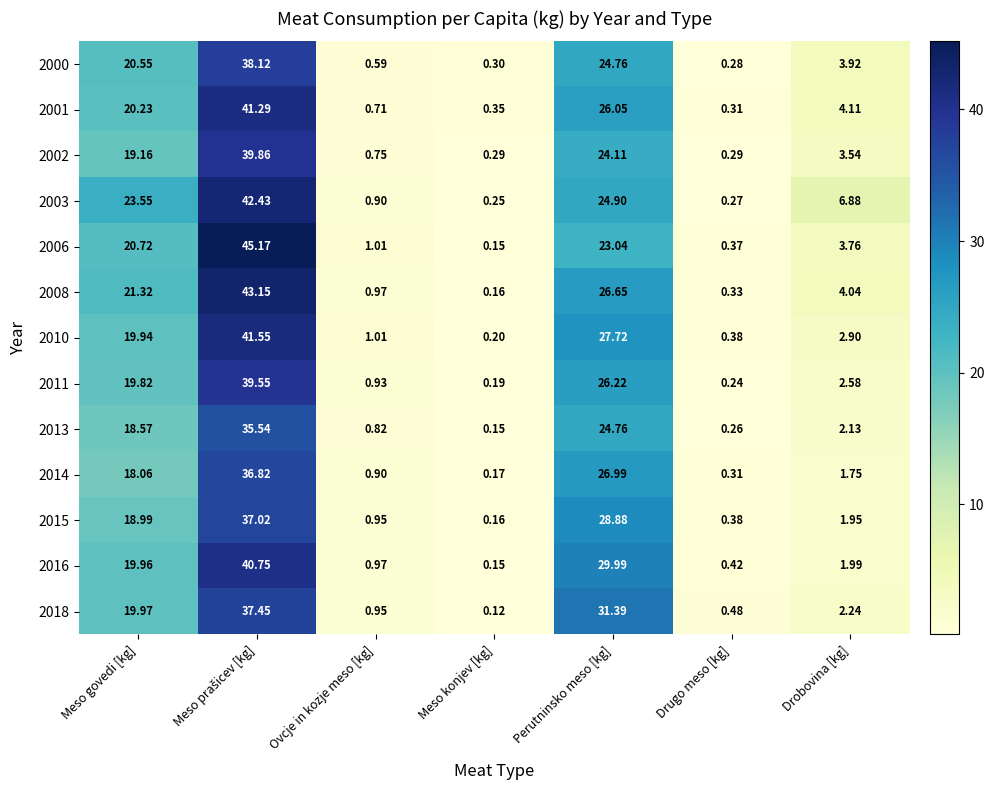

At which label is 2003 closest to 21?

Meso govedi [kg]